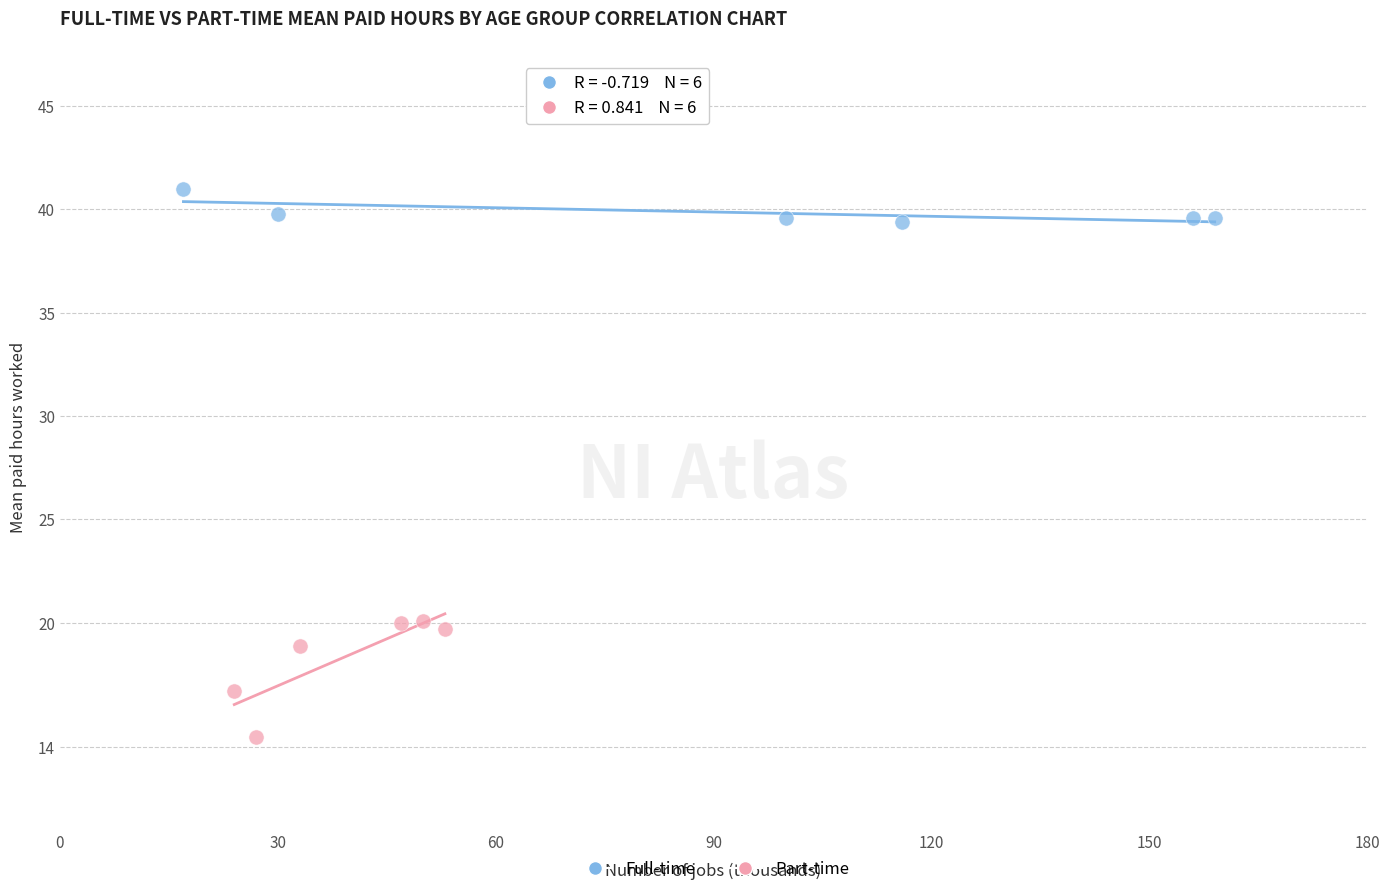

Which series contains the highest Y value?

Full-time